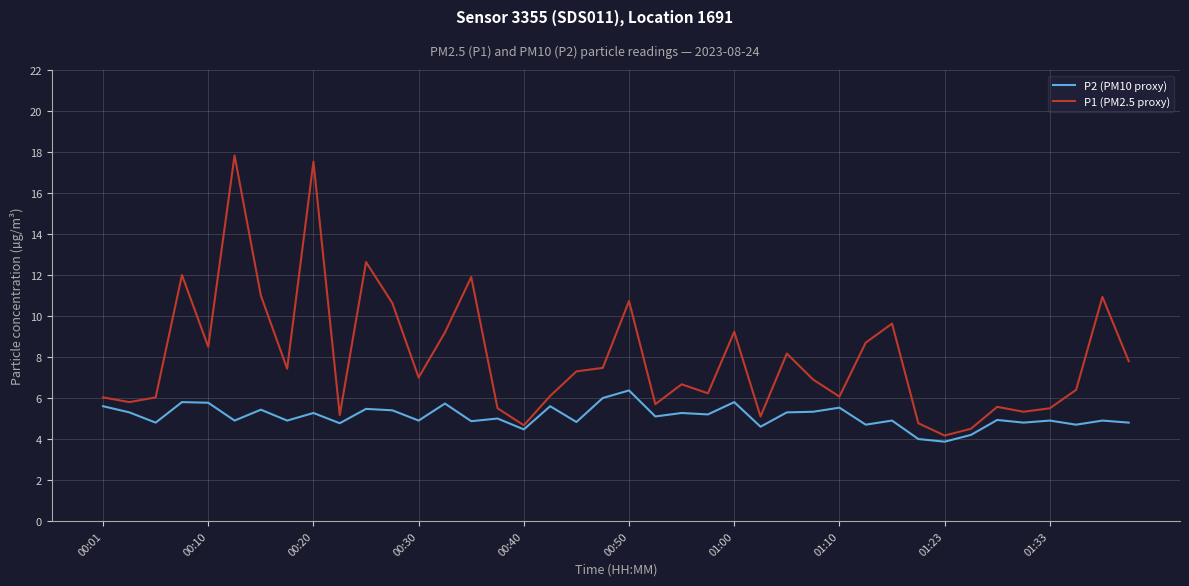

True or false: P1 (PM2.5 proxy) and P2 (PM10 proxy) intersect in this chart.

False